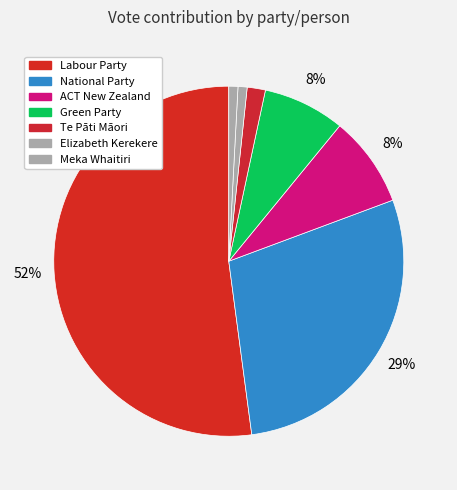

How many slices are in this pie chart?

7